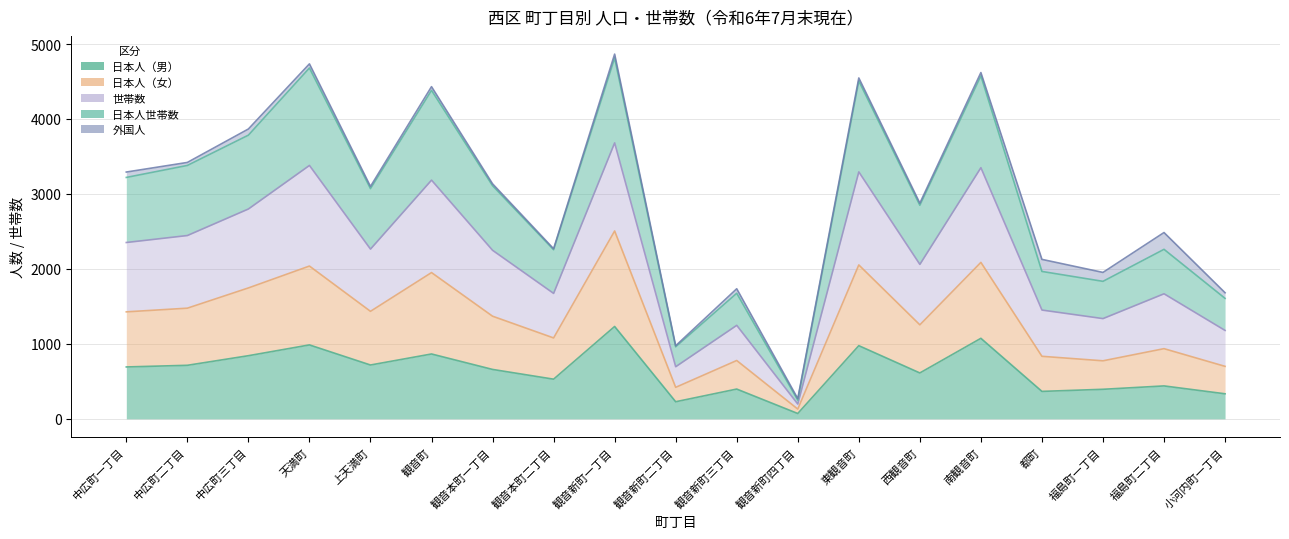

Does the chart display data point markers on the line(s)?

No